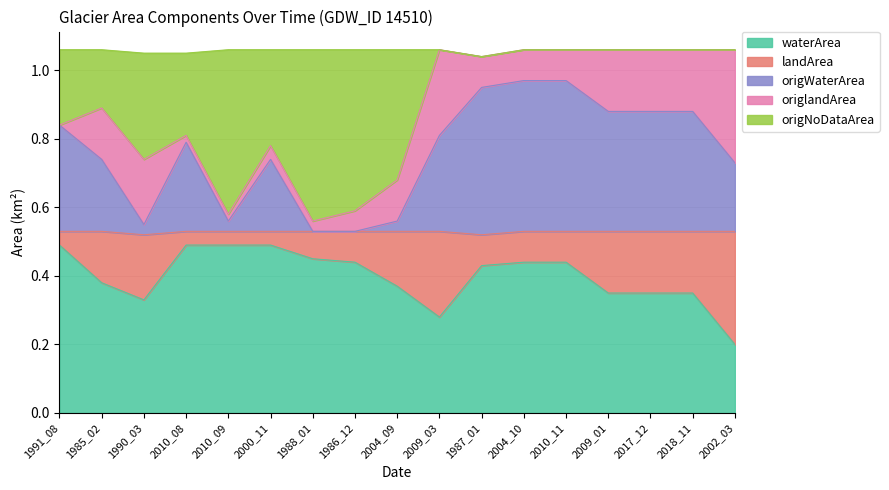

True or false: origWaterArea has a value of 1.3 at 1991_08.

False